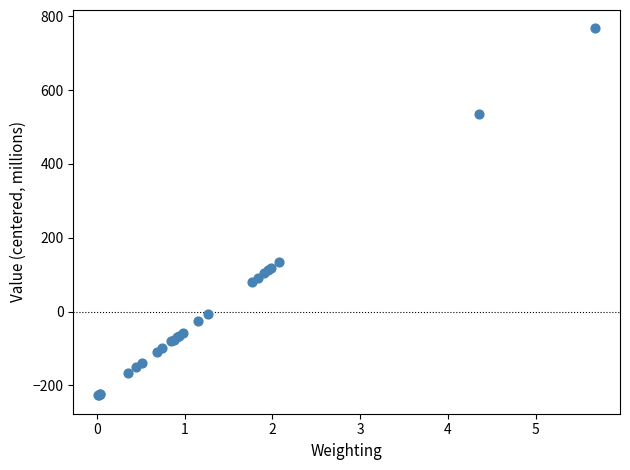

What Y value in the scatter plot is closest to 270?

135.5